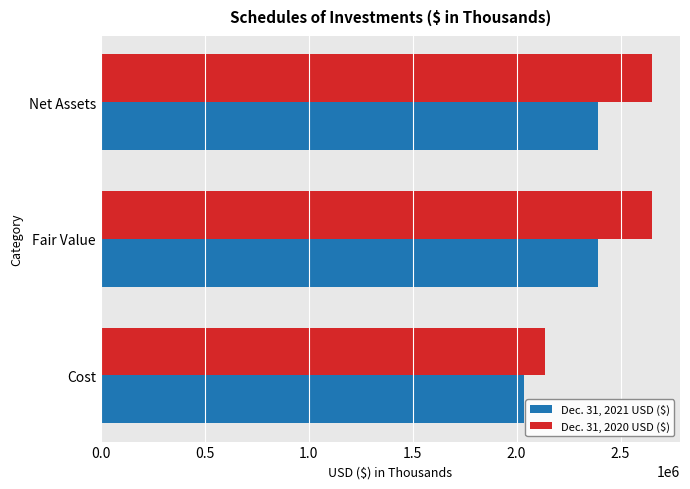

Which series has the largest range (max minus min)?

Dec. 31, 2020 USD ($)